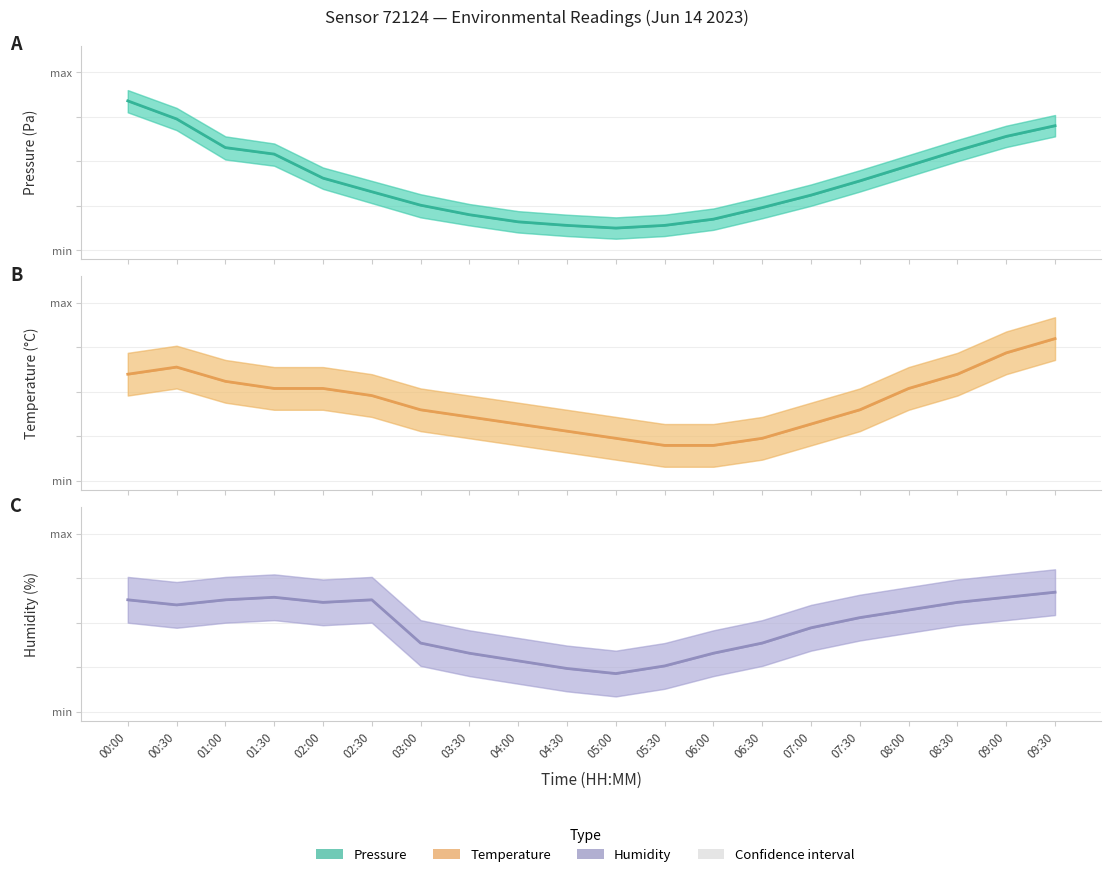

Between which two adjacent categories do humidity and temperature first intersect?

00:00 and 00:30